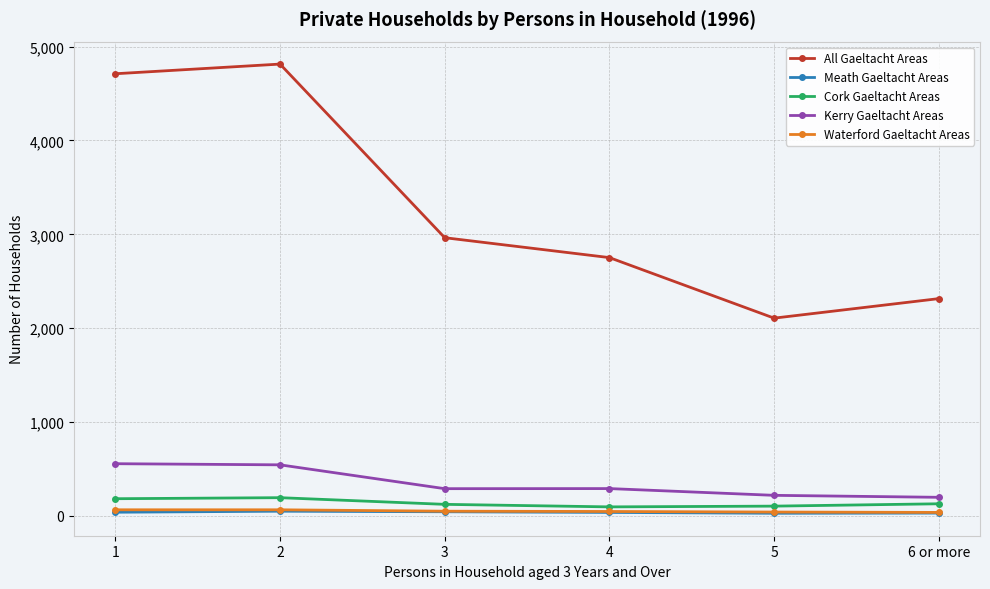

Between 4 and 6 or more, which series saw the biggest shift?

All Gaeltacht Areas